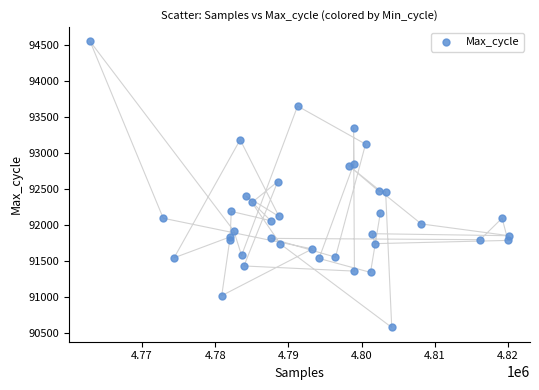

What is the range of Y values (max minus min)?

3960